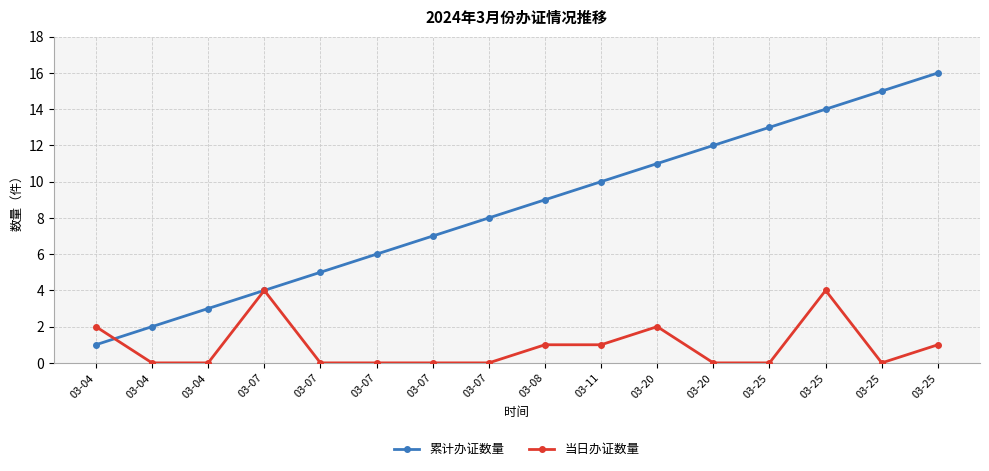

What is the spread (max minus min) of values at 03-11?

9